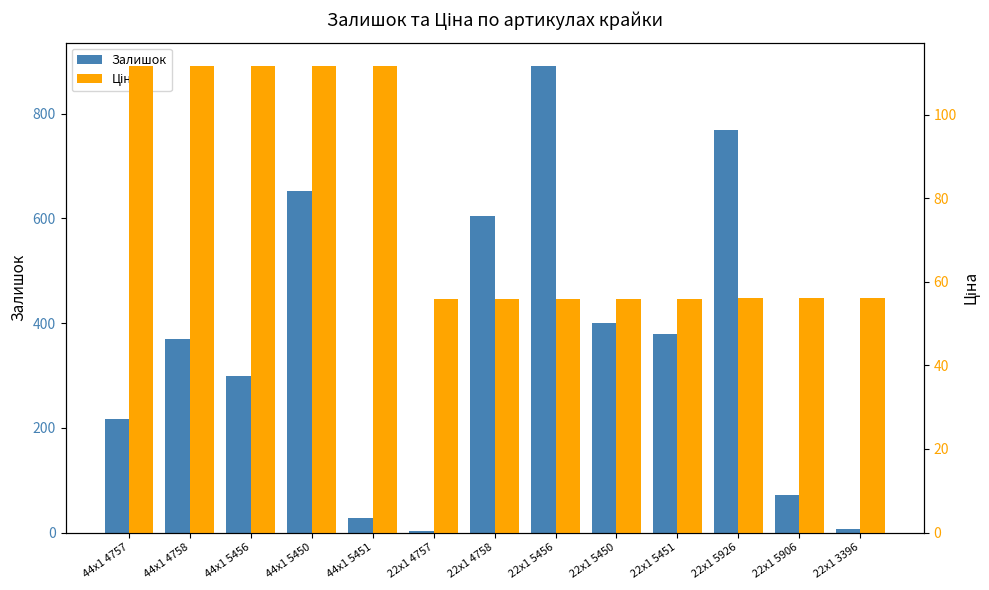

Between 22x1 4758 and 22x1 5906, which series saw the biggest shift?

Залишок